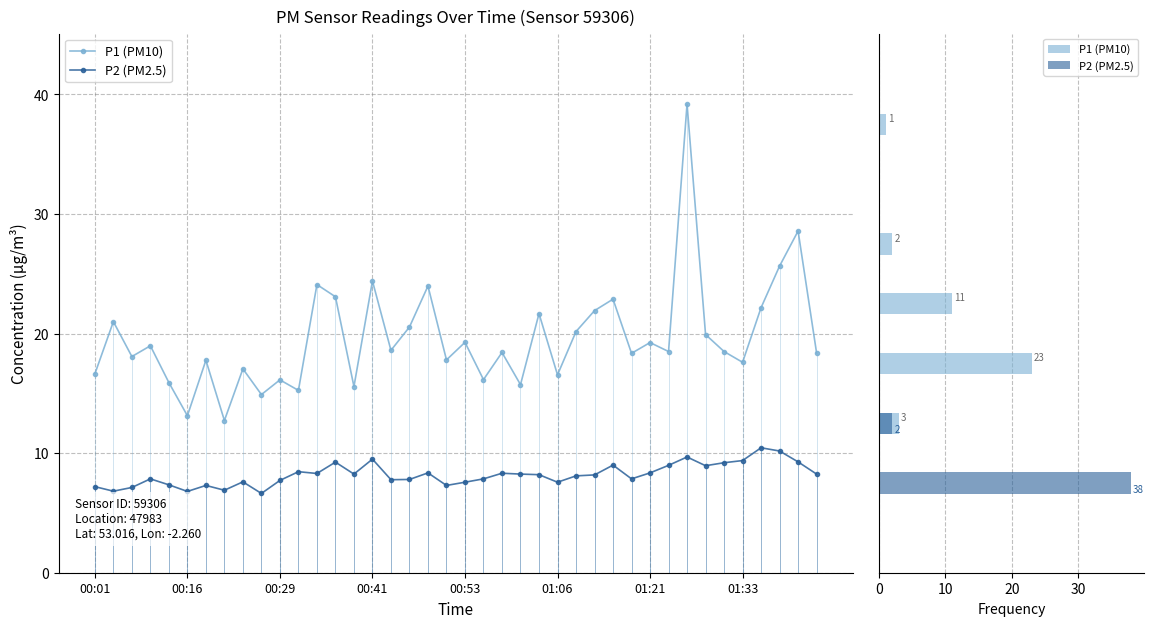

What are all the series names shown in the legend?

P1 (PM10), P2 (PM2.5)